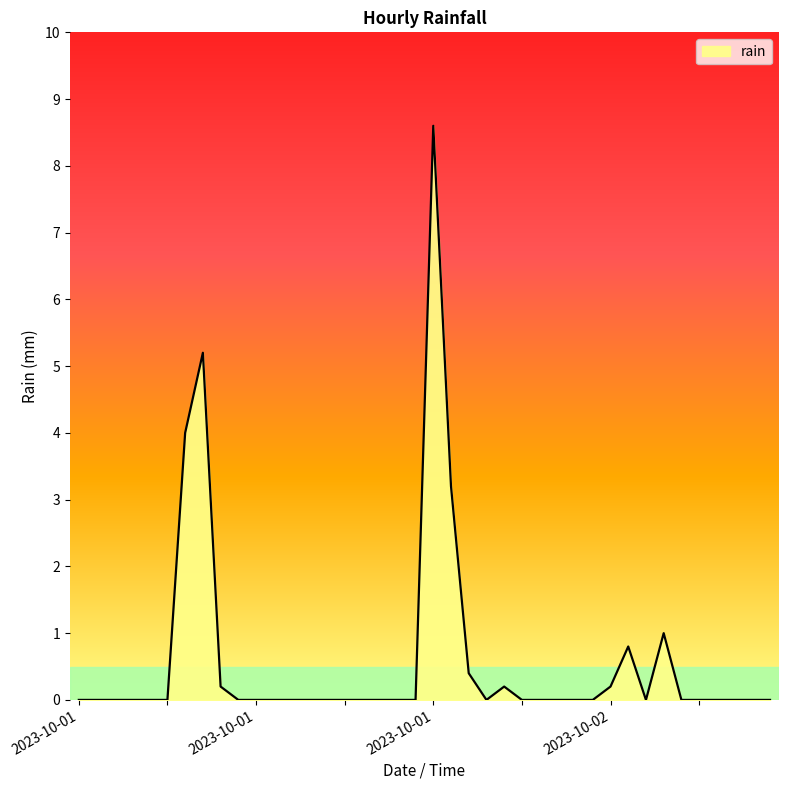

What is the difference between the maximum and minimum values?

8.6